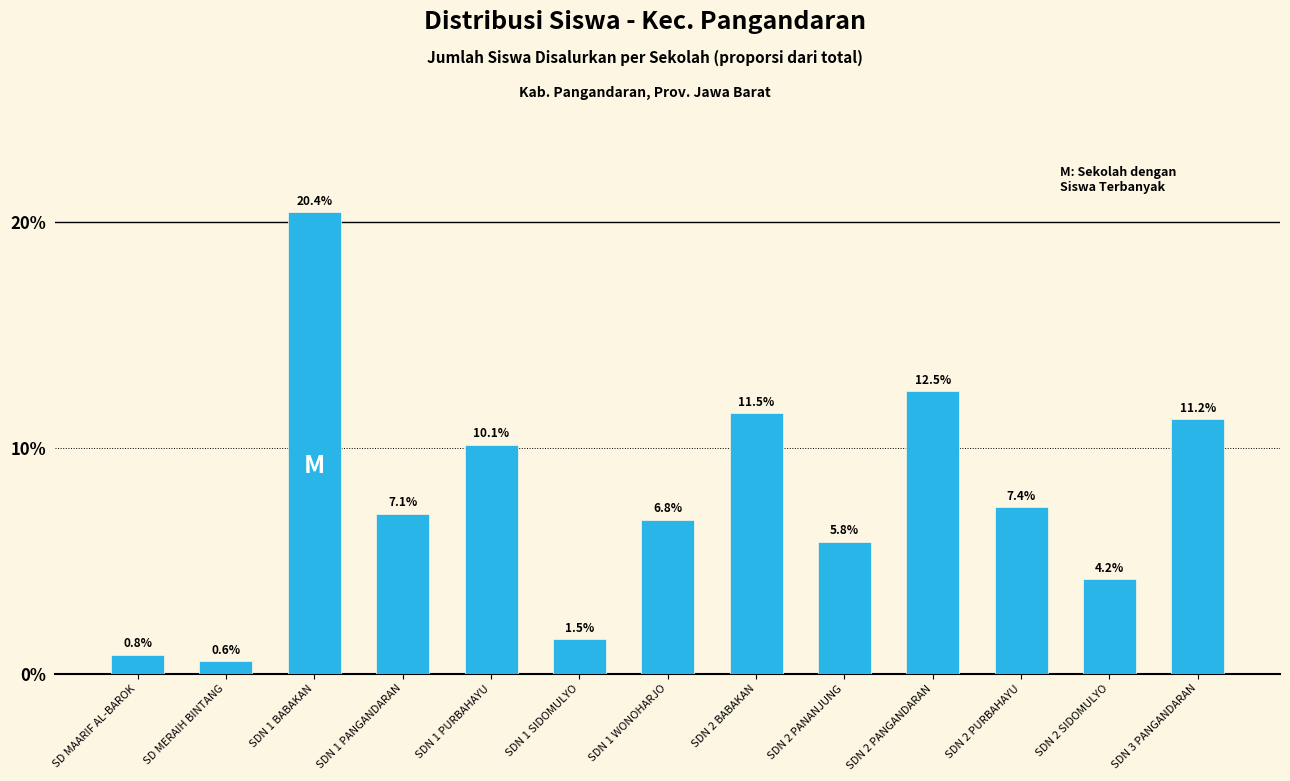

List the labels in order of value, smallest first.

SD MERAIH BINTANG, SD MAARIF AL-BAROK, SDN 1 SIDOMULYO, SDN 2 SIDOMULYO, SDN 2 PANANJUNG, SDN 1 WONOHARJO, SDN 1 PANGANDARAN, SDN 2 PURBAHAYU, SDN 1 PURBAHAYU, SDN 3 PANGANDARAN, SDN 2 BABAKAN, SDN 2 PANGANDARAN, SDN 1 BABAKAN